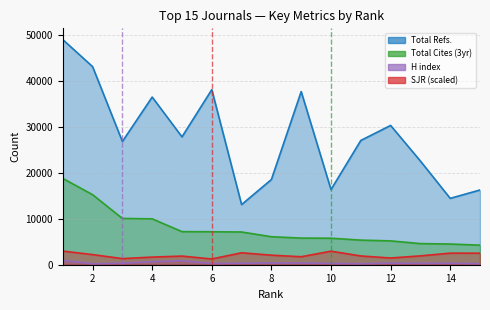

In Total Refs., how many points are lower than both neighbors (excluding endpoints)?

5